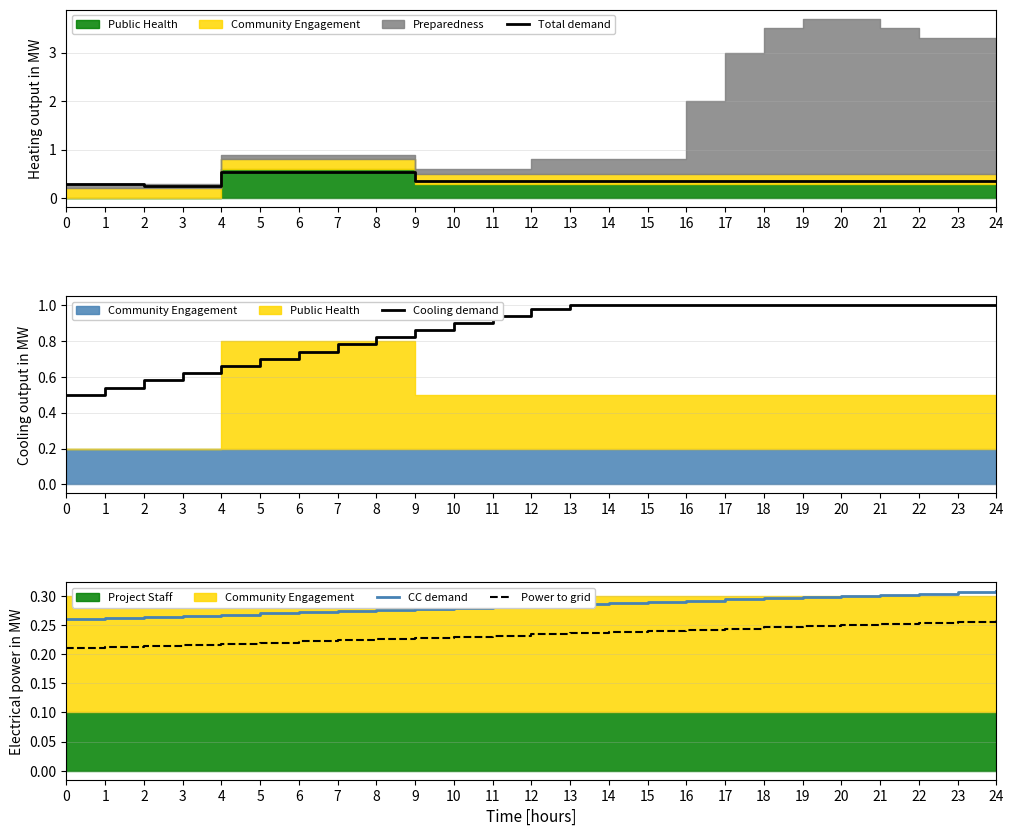

How many lines are shown in the chart?

4